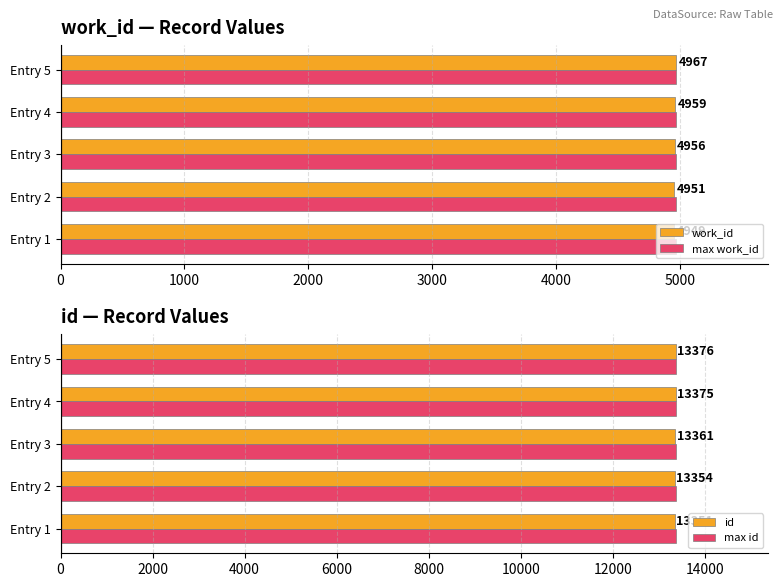

What is the maximum value for max work_id?

4967